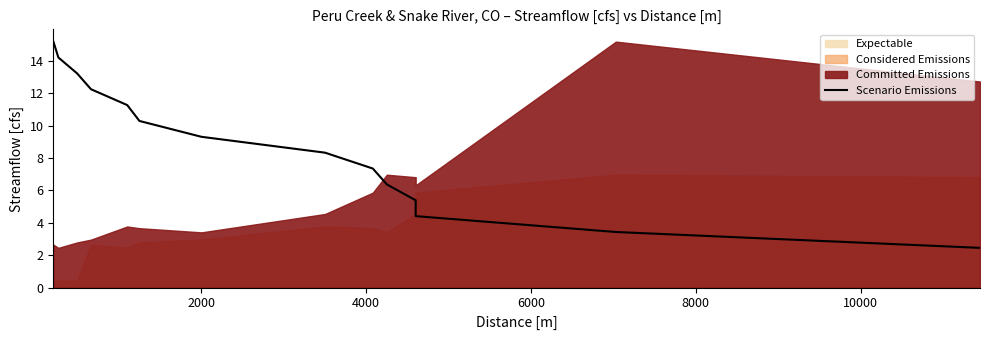

What is the difference between the second highest and minimum values?

11.8